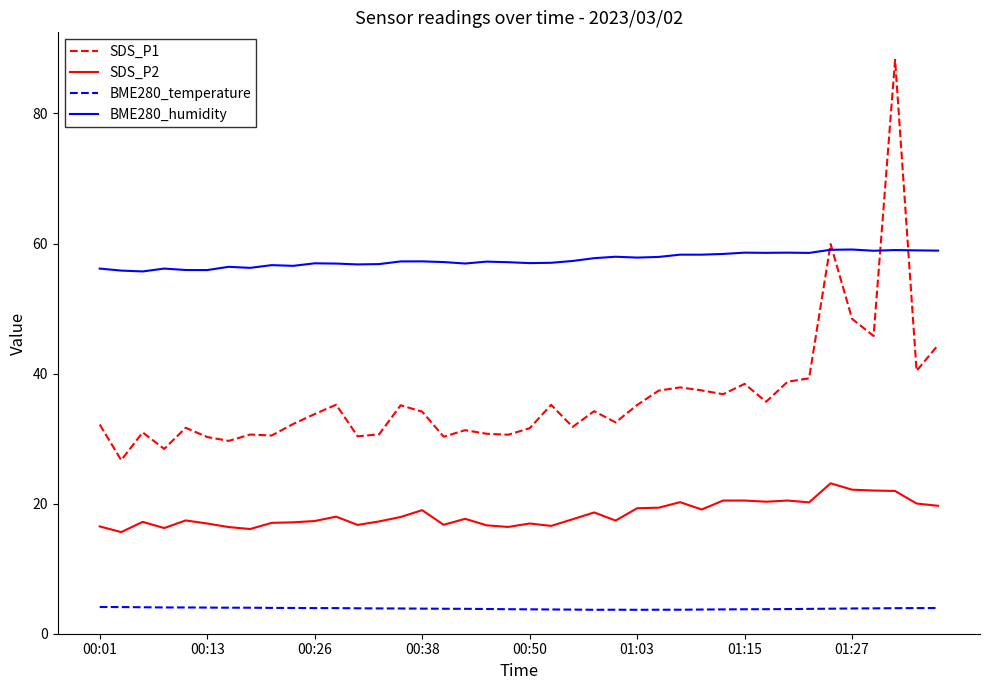

What is the minimum value shown in the chart?

3.7